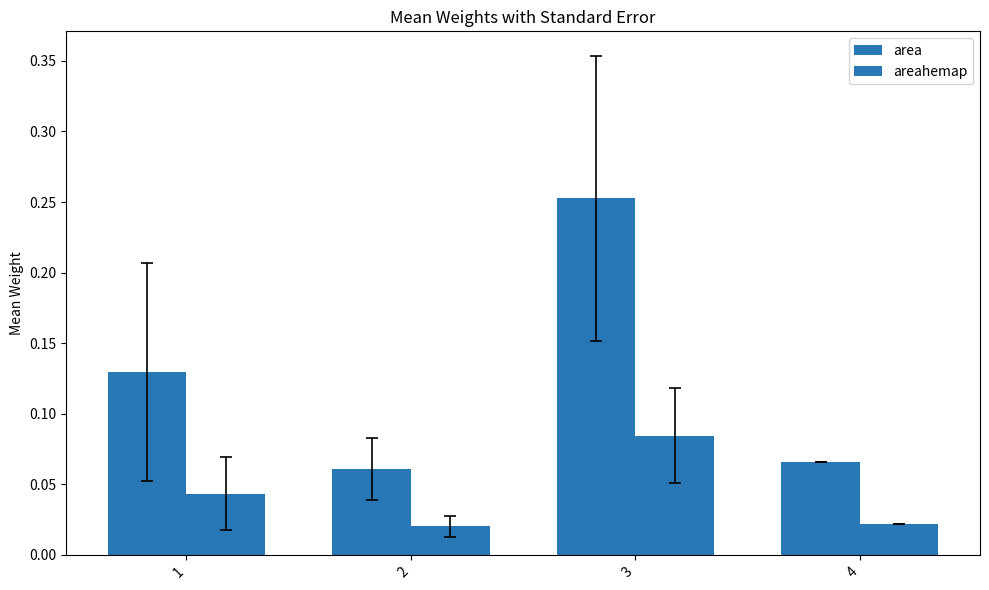

What is the difference between the maximum and minimum values in the areahemap series?

0.1